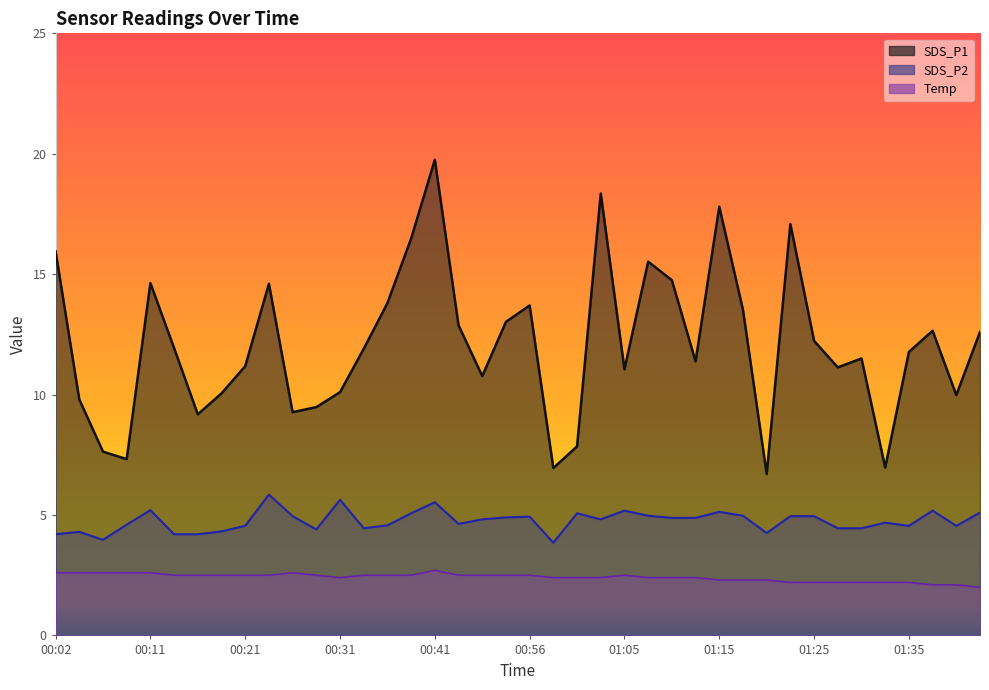

Rank the series by their average value, from highest to lowest.

SDS_P1, SDS_P2, Temp